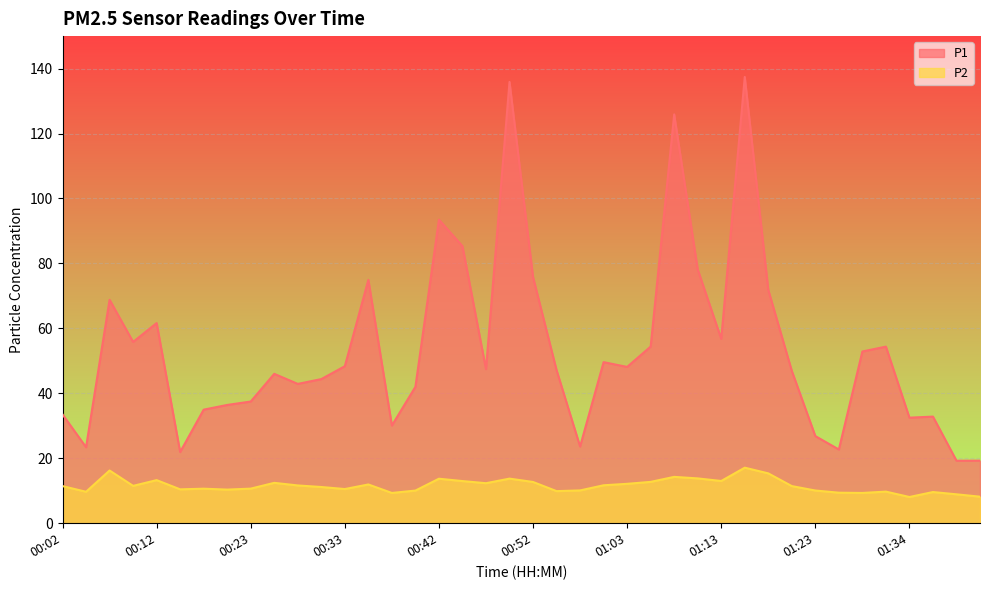

How many series are shown in this chart?

2